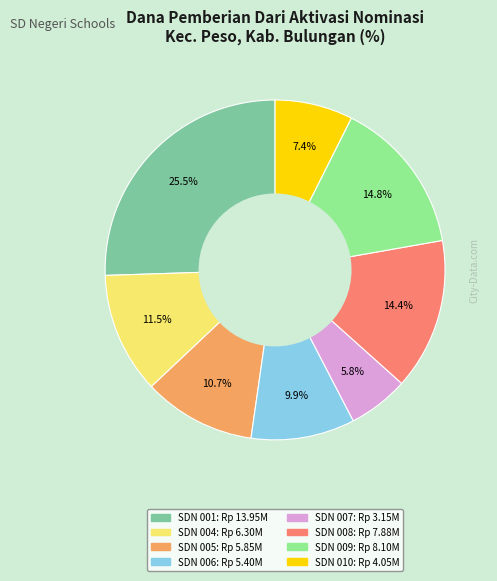

How many slices are in this pie chart?

8